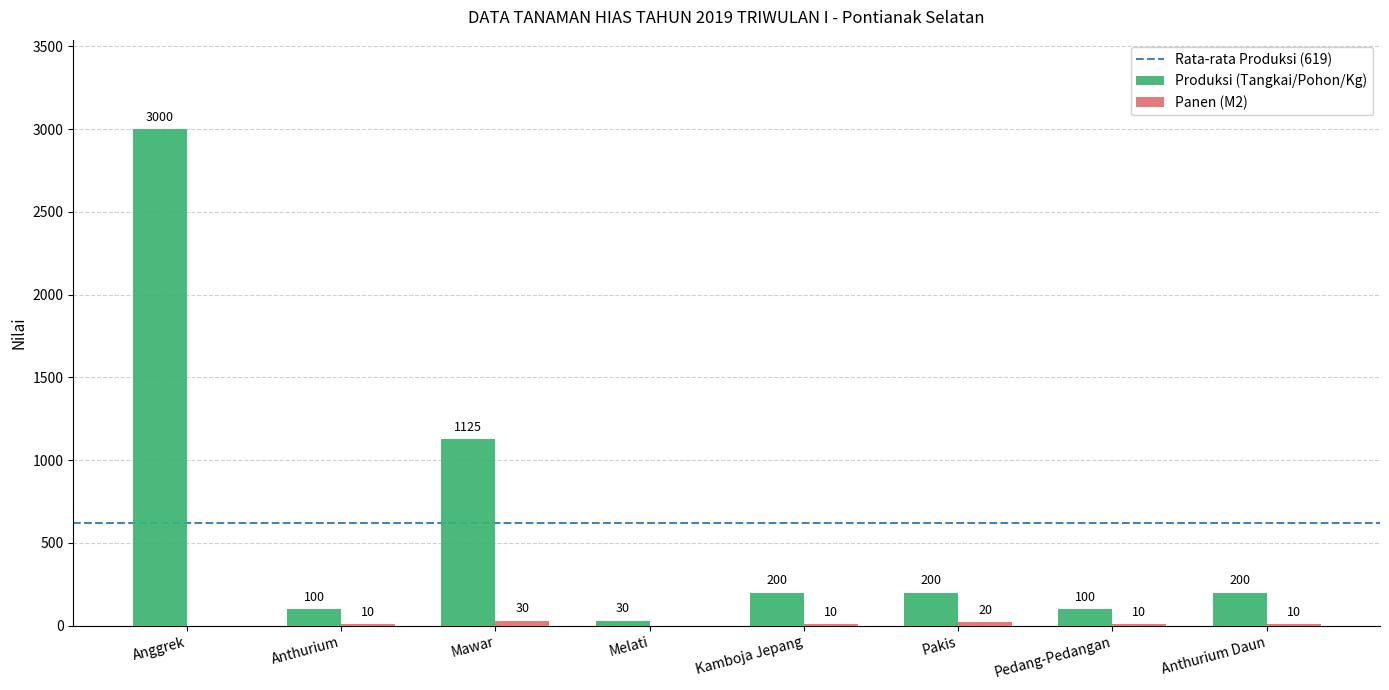

Which category has the highest value across all series?

Anggrek